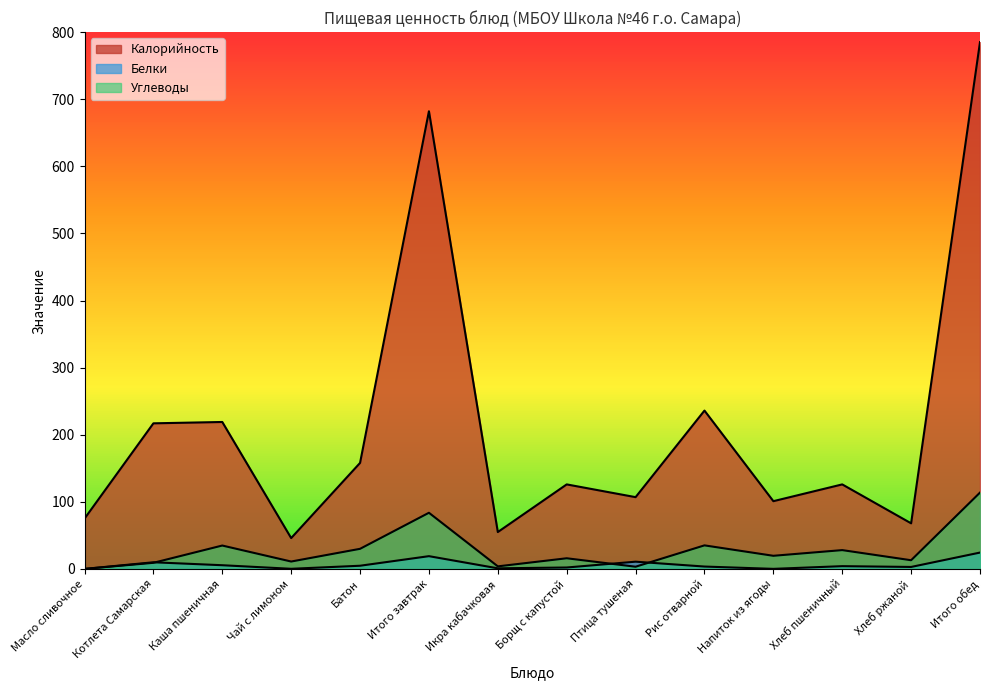

What is the lowest value of the Белки series?

0.1